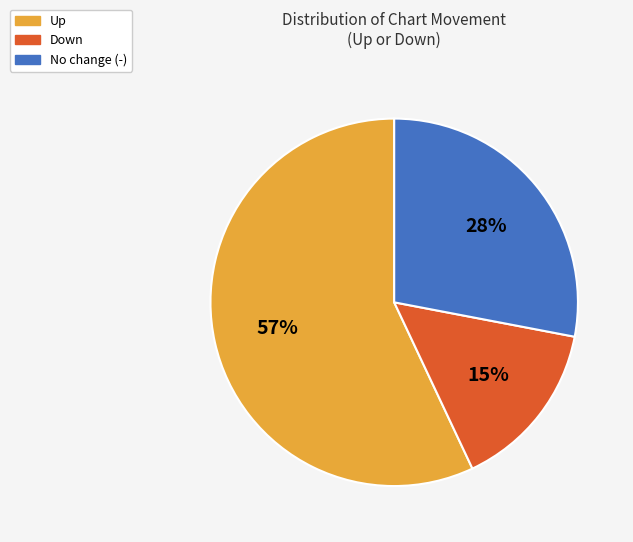

Is there any slice that represents more than half of the pie?

Yes